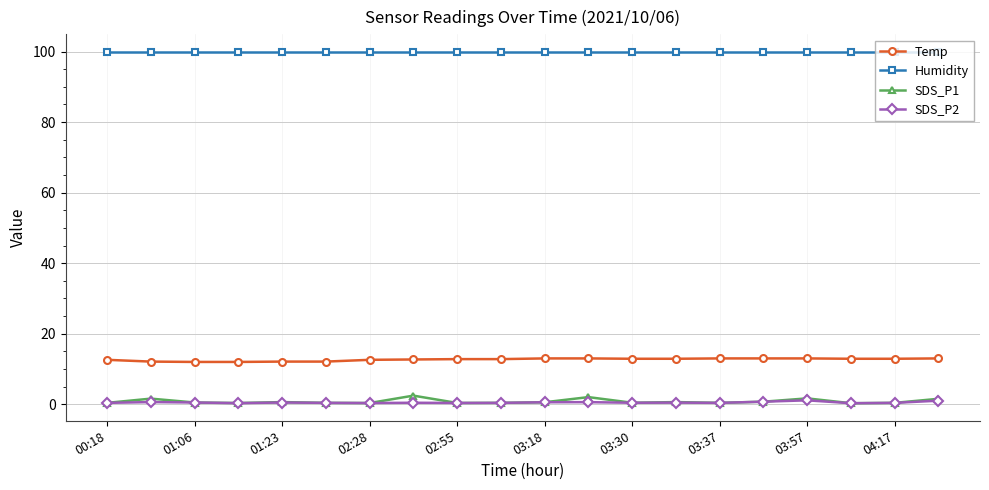

Which series has the largest total across all categories?

Humidity